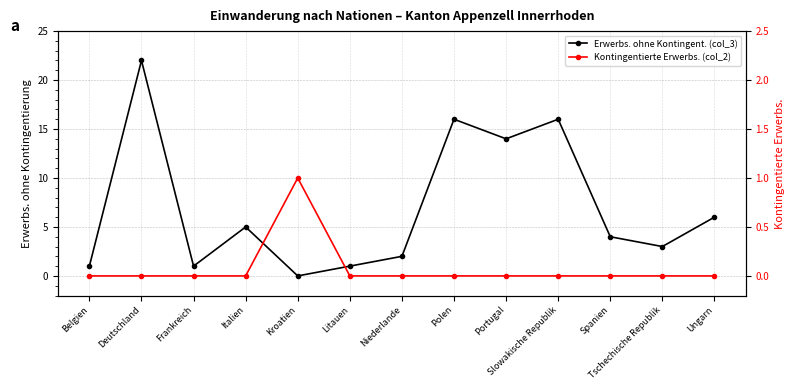

Is the value of Erwerbs. ohne Kontingent. (col_3) at Frankreich greater than the value of Kontingentierte Erwerbs. (col_2) at Slowakische Republik?

Yes